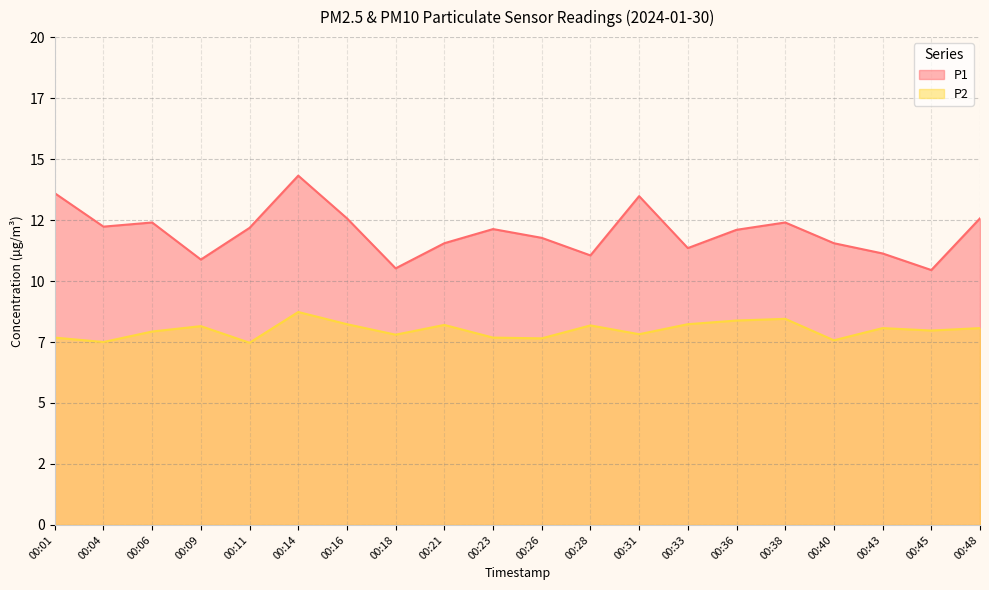

At which category is the sum across all series the highest?

00:14